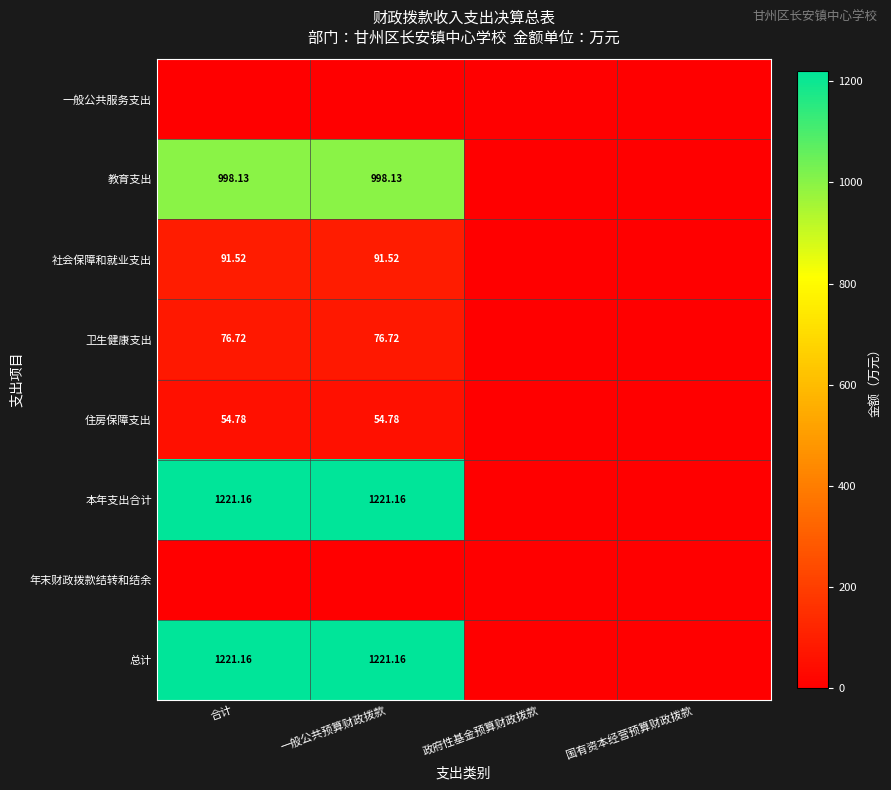

Is the value of 年末财政拨款结转和结余 at 一般公共预算财政拨款 greater than the value of 总计 at 政府性基金预算财政拨款?

No